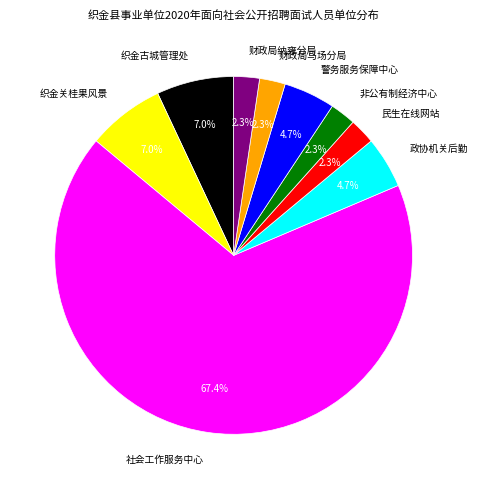

Approximately how many times larger is the value at 政协机关后勤 compared to 警务服务保障中心?

1.0